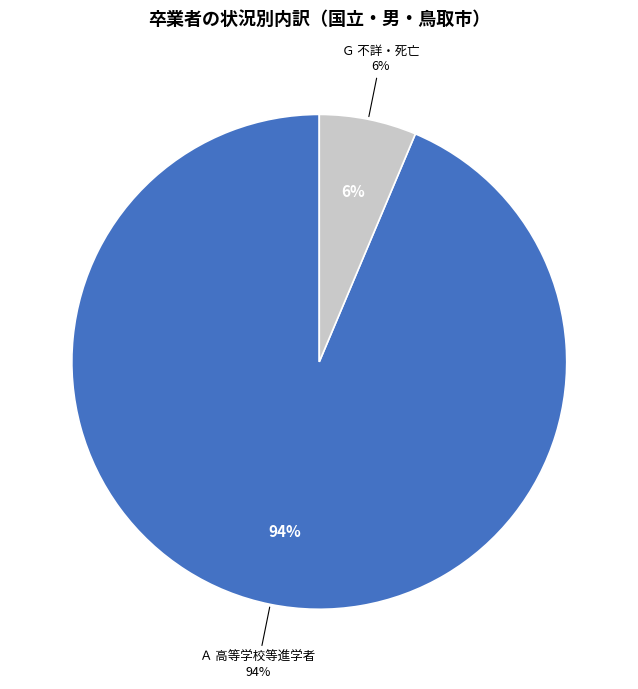

True or false: 鳥取市 accounts for 99% of the total.

False